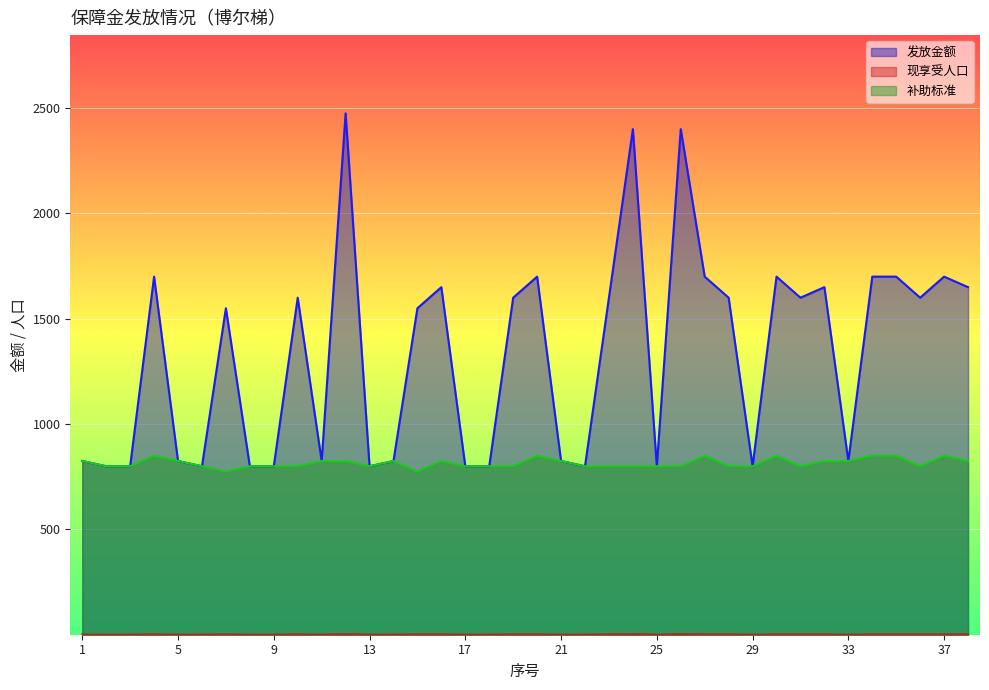

At which label does 现享受人口_line first exceed 2?

11